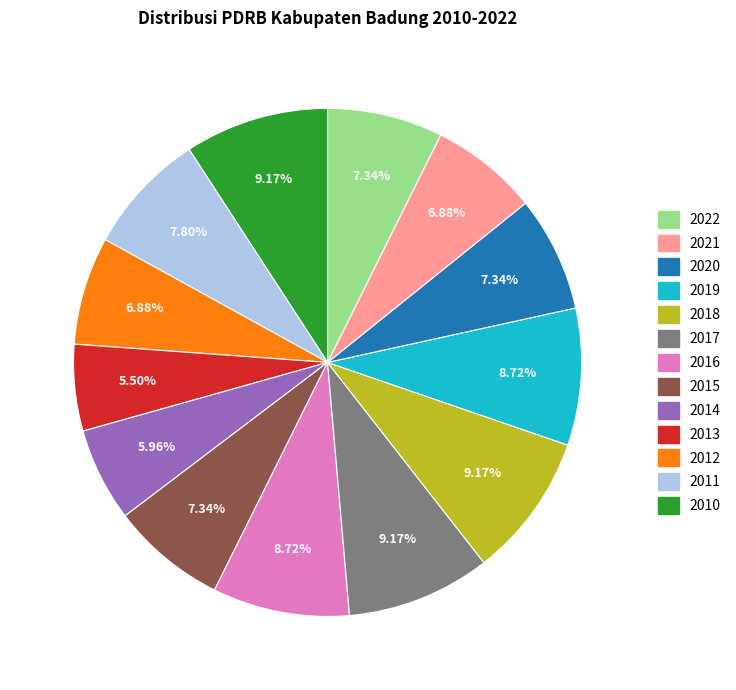

Does any single category account for the majority?

No